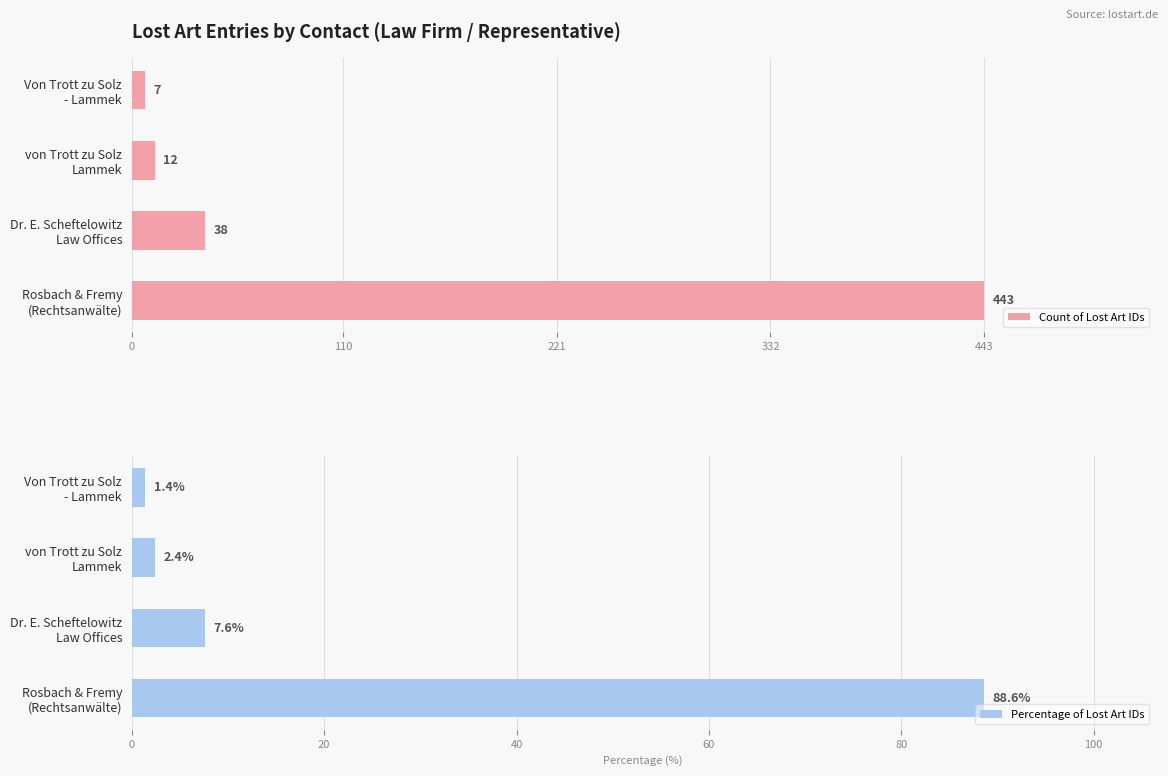

What is the difference between the maximum and minimum values in the Count of Lost Art IDs series?

436